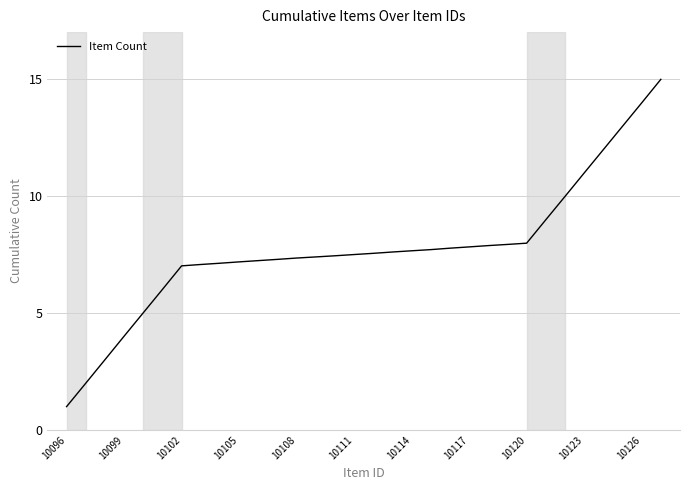

What is the smallest value displayed?

1.0